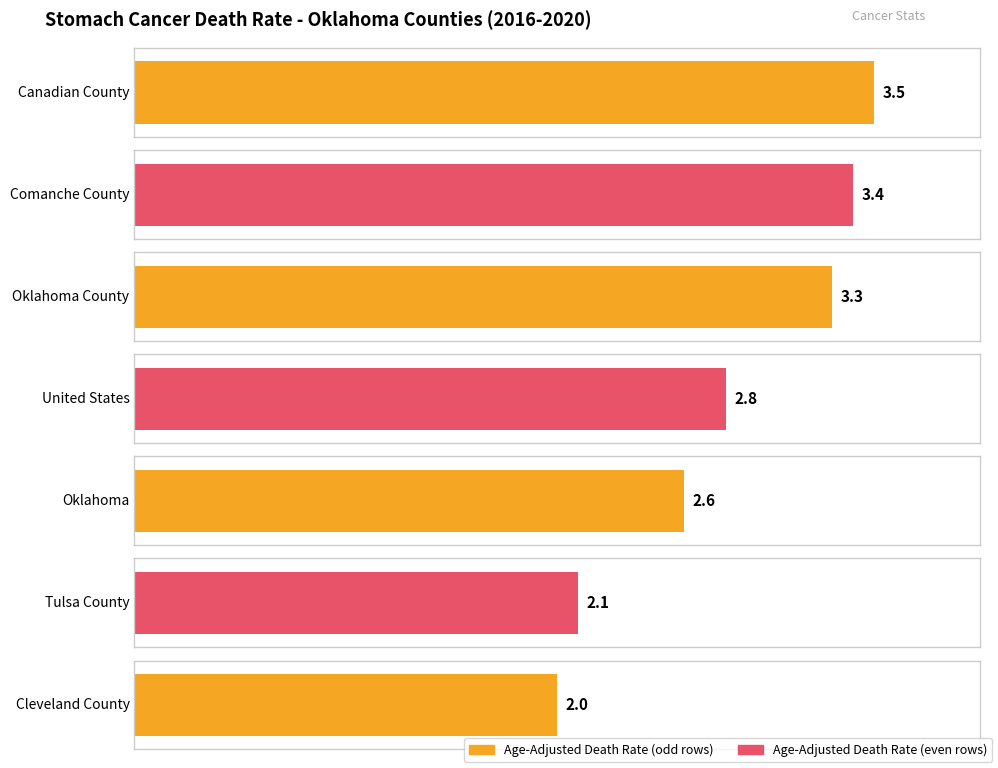

Where is Age-Adjusted Death Rate nearest to the value 2?

Cleveland County